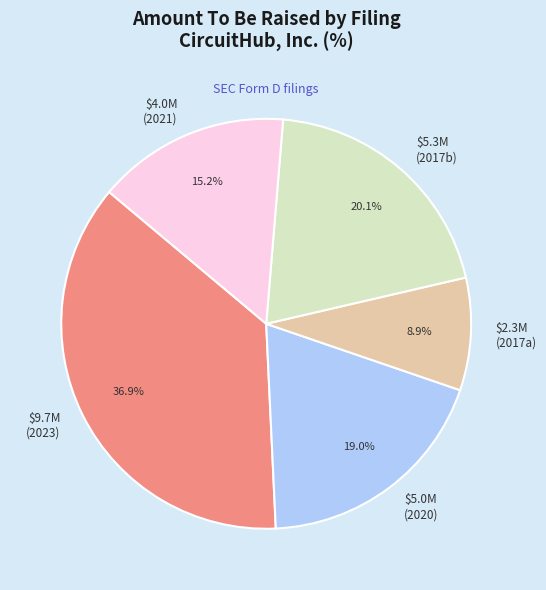

What portion of the pie excludes $5.3M (2017b)?

79.9%